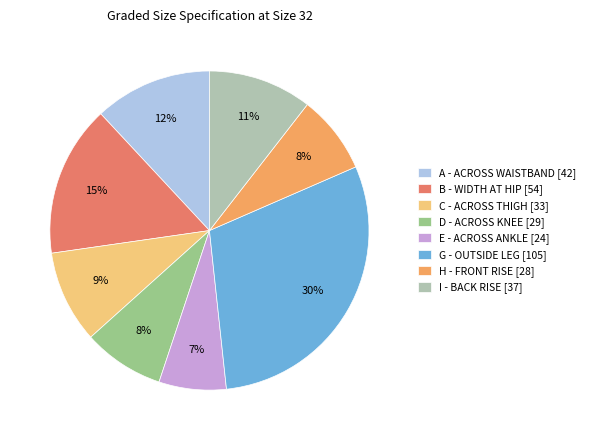

Which category has the smallest portion of the pie?

E - ACROSS ANKLE